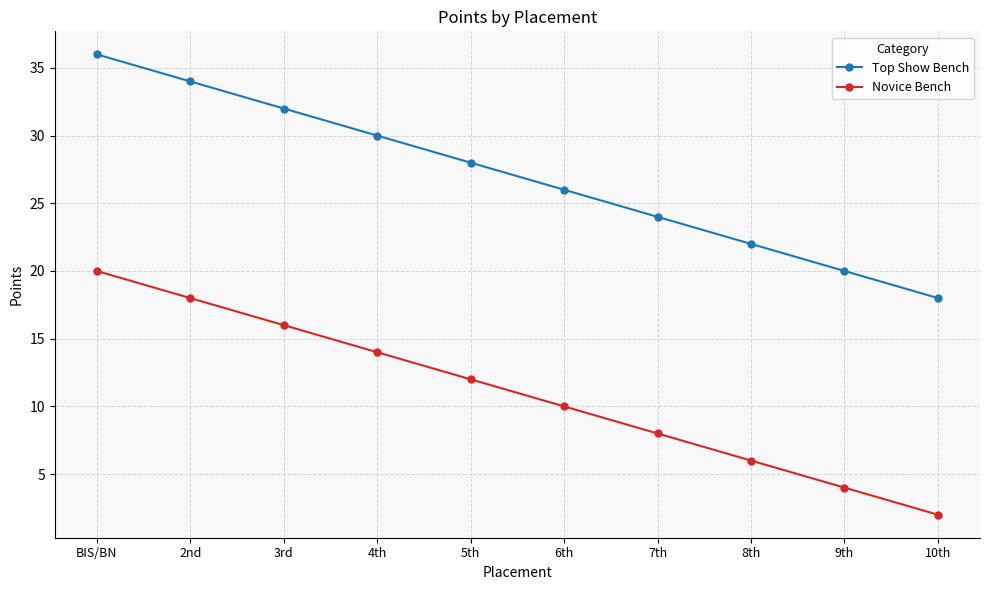

What is the value of the Top Show Bench point at the 7th from the left?

24